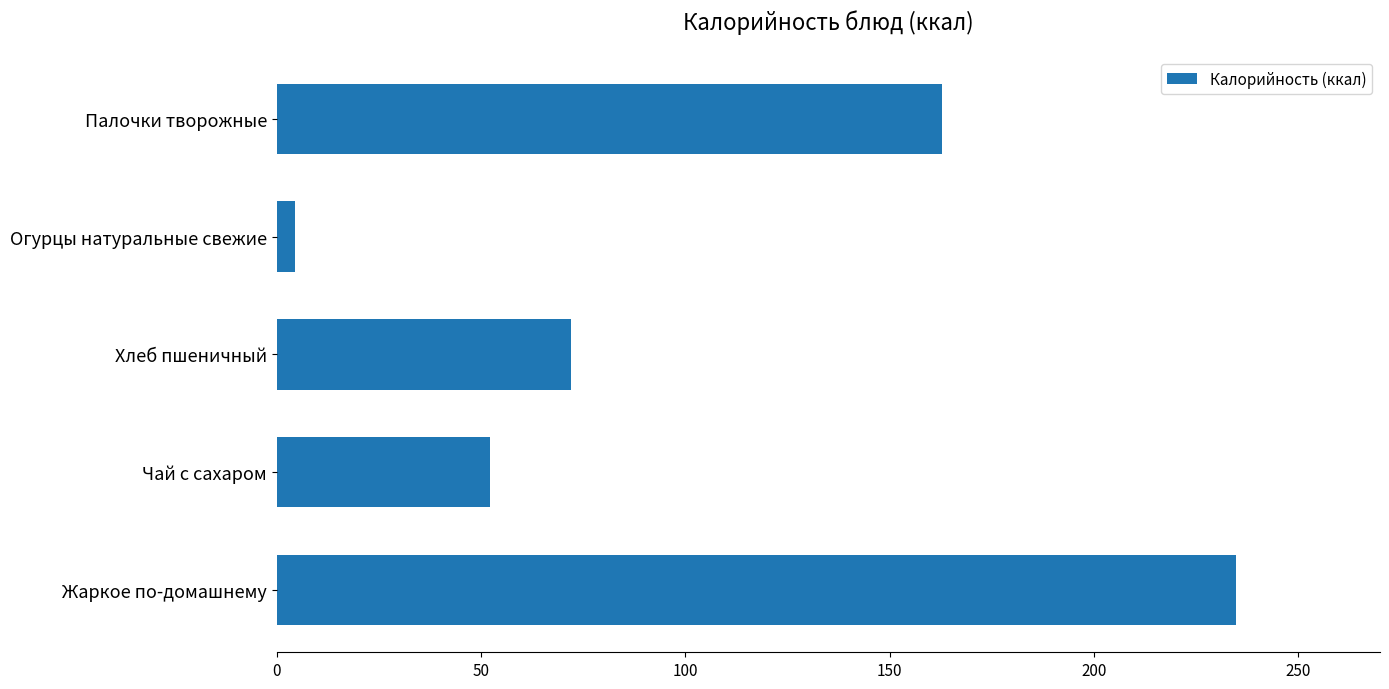

List the labels in order of value, largest first.

Жаркое по-домашнему, Палочки творожные, Хлеб пшеничный, Чай с сахаром, Огурцы натуральные свежие